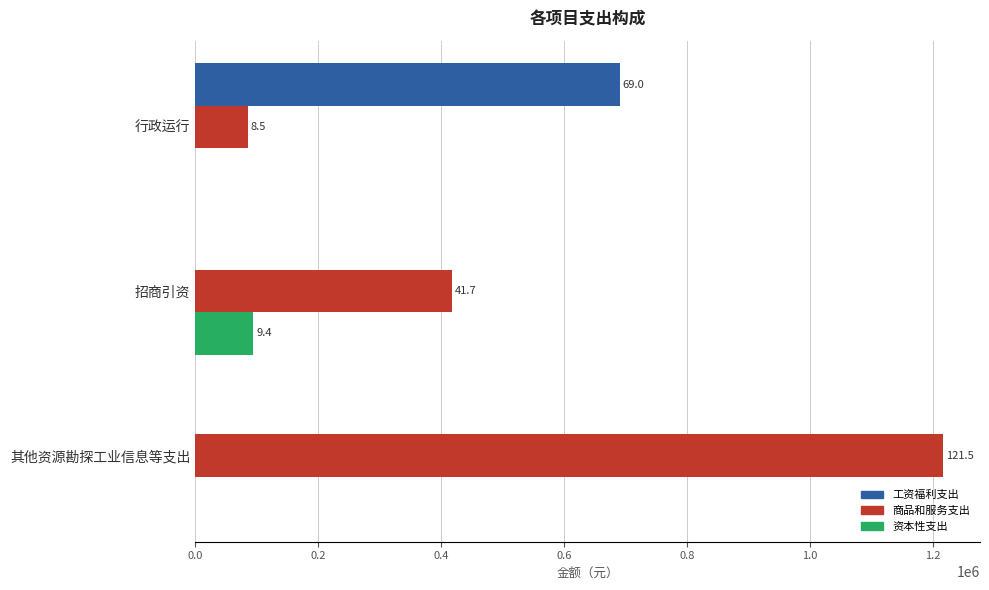

What are all the series names shown in the legend?

工资福利支出, 商品和服务支出, 资本性支出